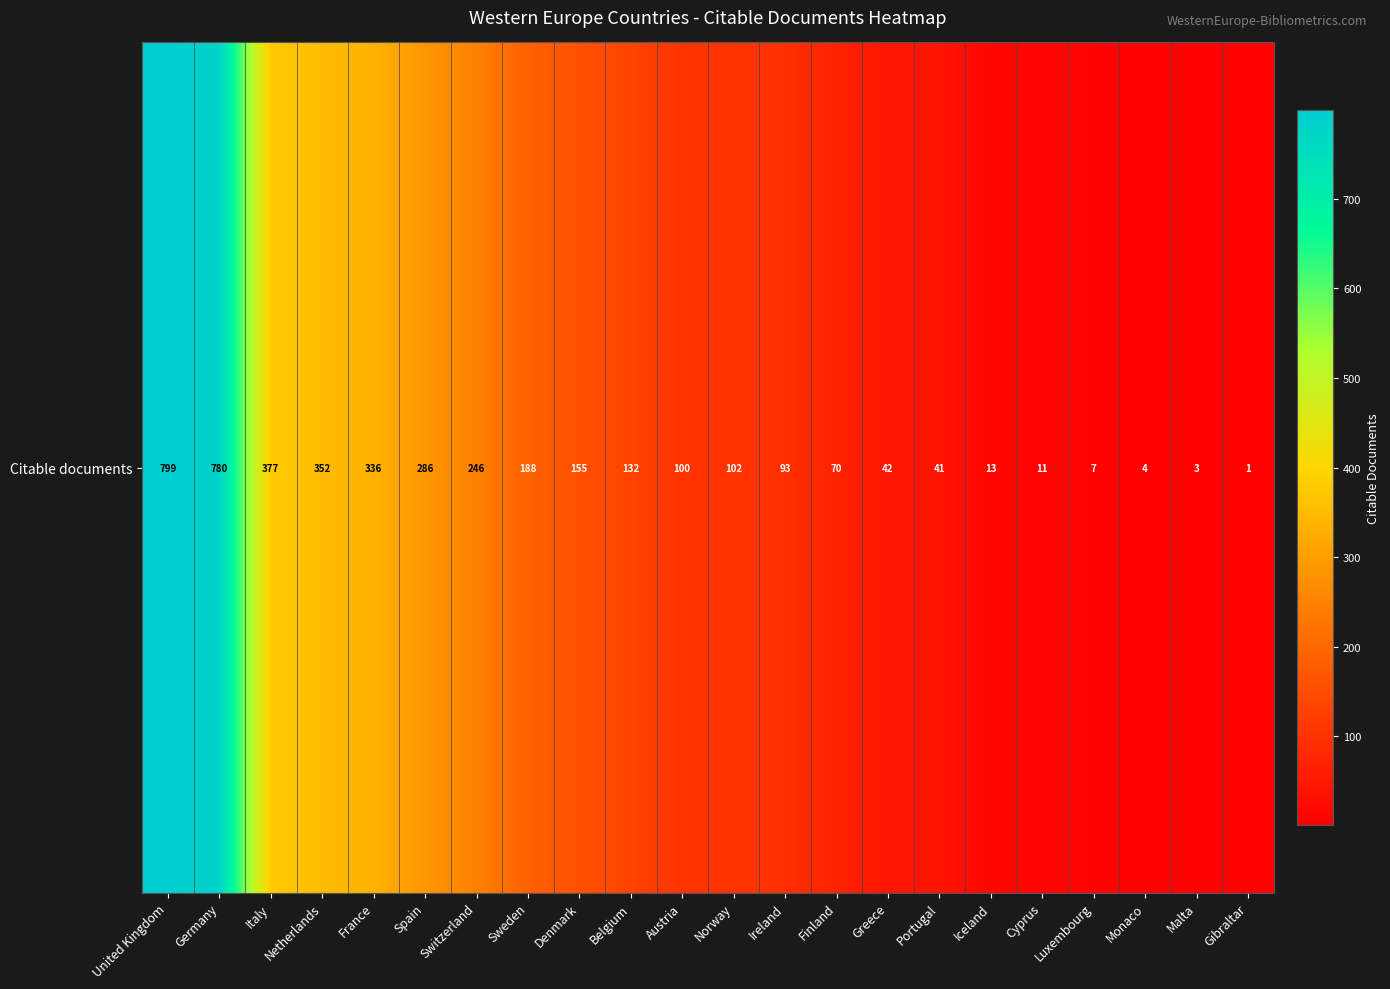

Between Portugal and Italy, which is larger?

Italy